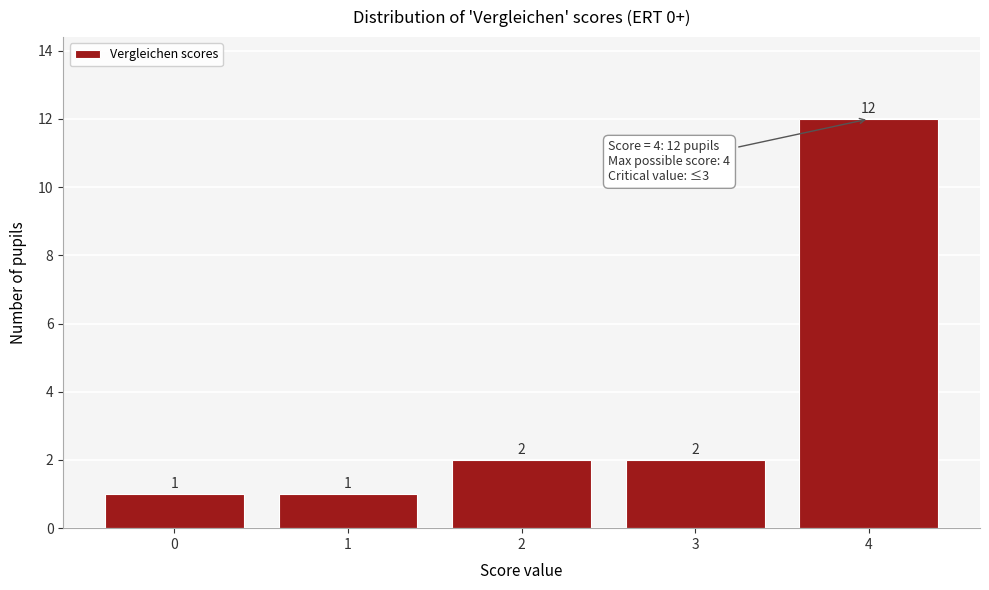

Reading left to right, list all the values displayed in this chart.

1	1	2	2	12